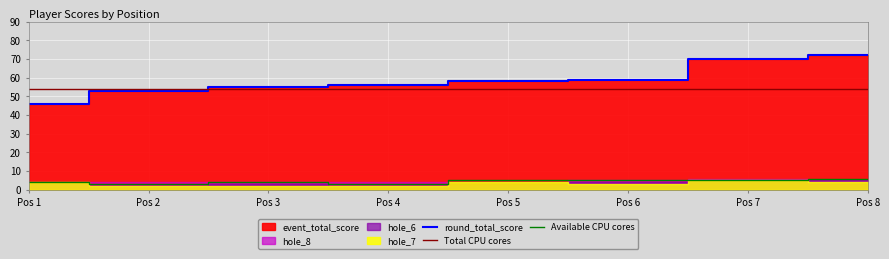

True or false: hole_6 and event_total_score cross at least once.

False